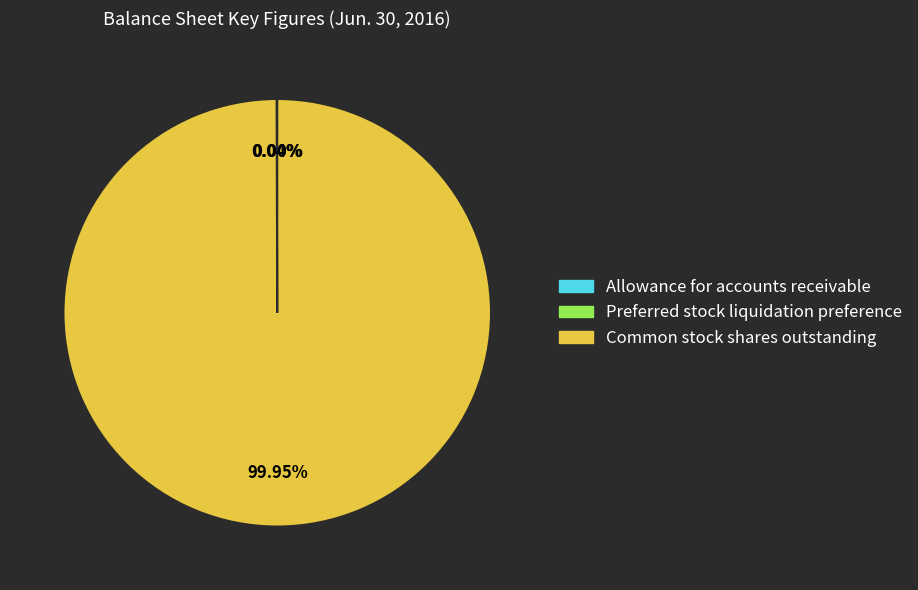

Which category has the biggest portion of the pie?

Common stock shares outstanding